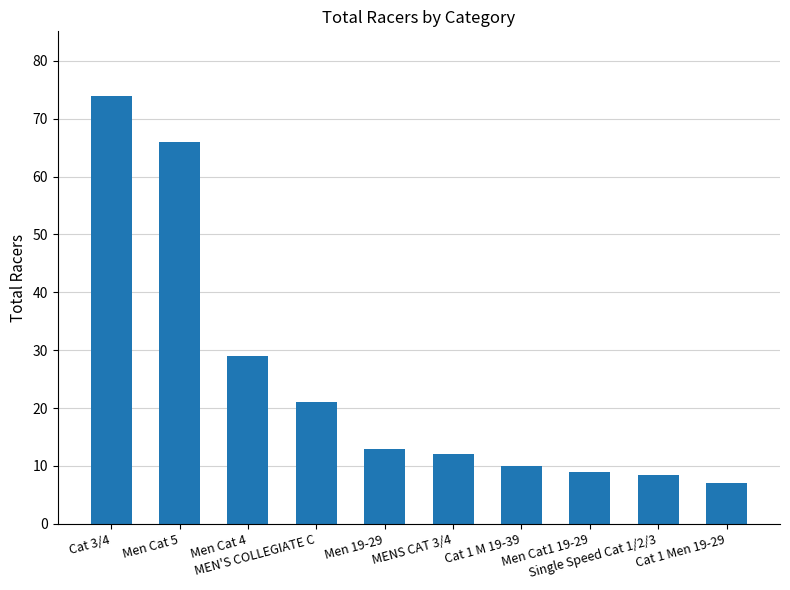

What is the value of the 8th bar from the left?

9.0